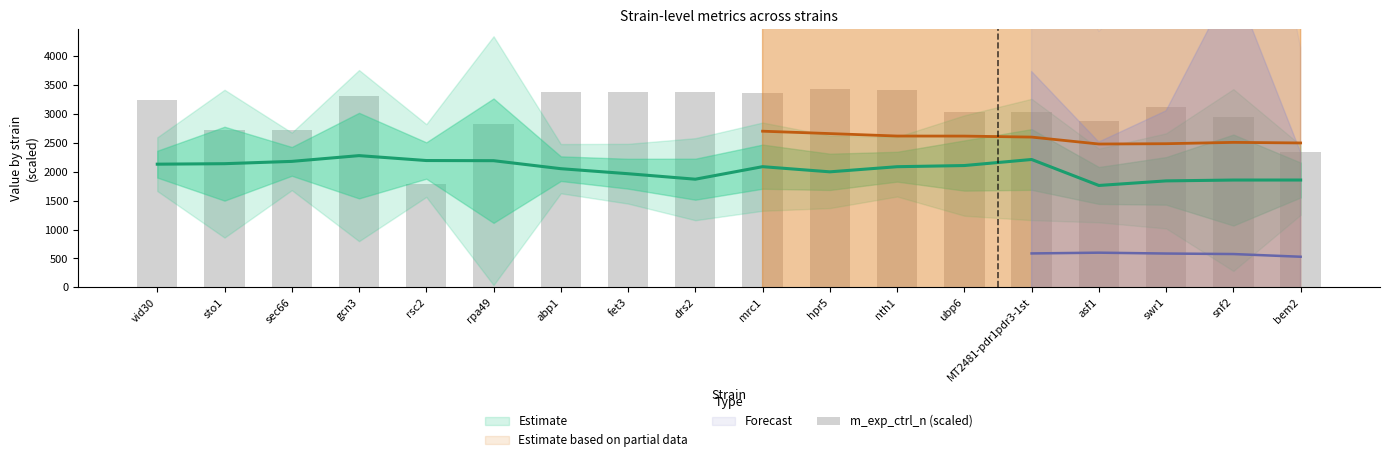

Count the number of categories in the chart.

18